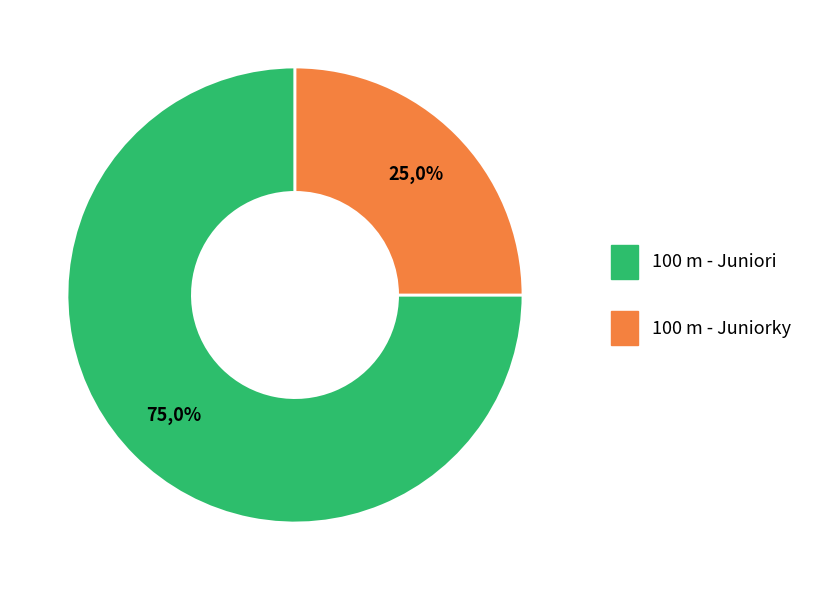

Which has a higher value, 100 m - Juniorky or 100 m - Juniori?

100 m - Juniori